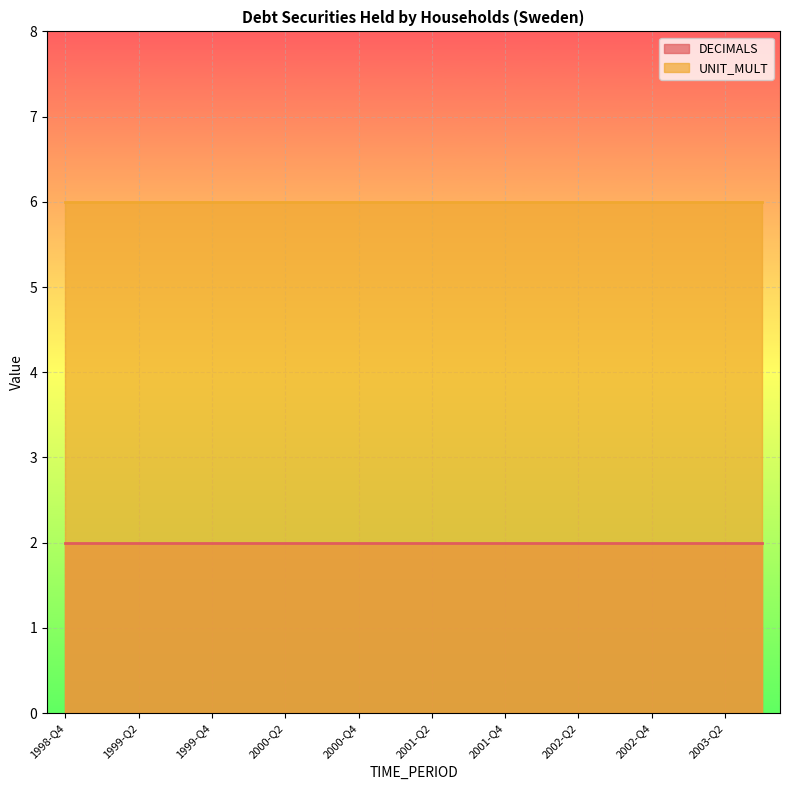

At 1999-Q3, list the series in order from smallest to largest.

DECIMALS, UNIT_MULT